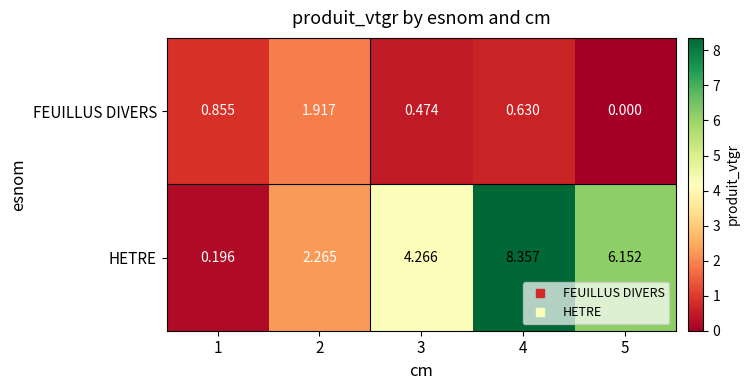

Rank the series by their average value, from lowest to highest.

FEUILLUS DIVERS, HETRE